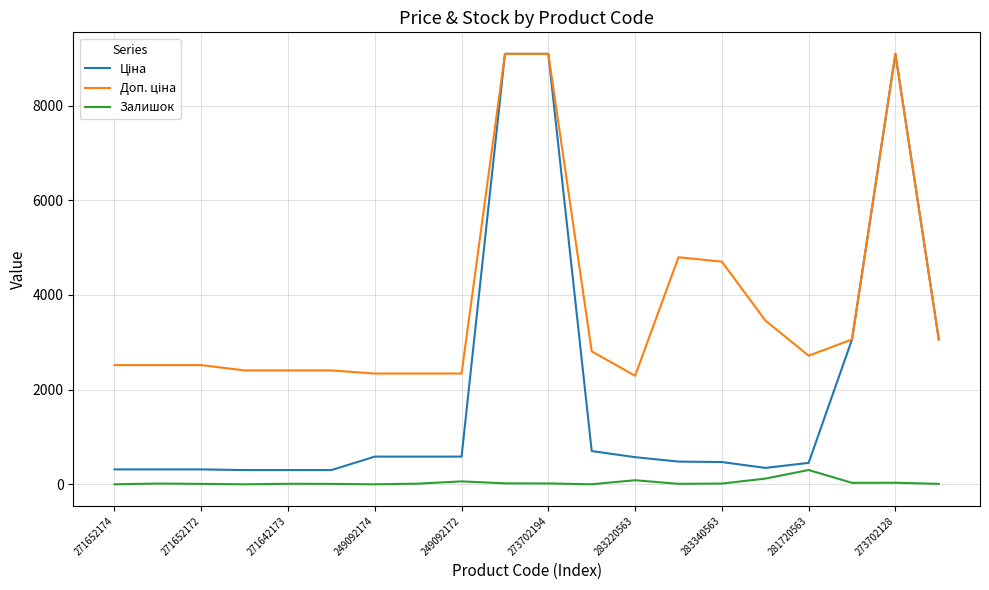

What is the maximum value shown in the chart?

9092.0